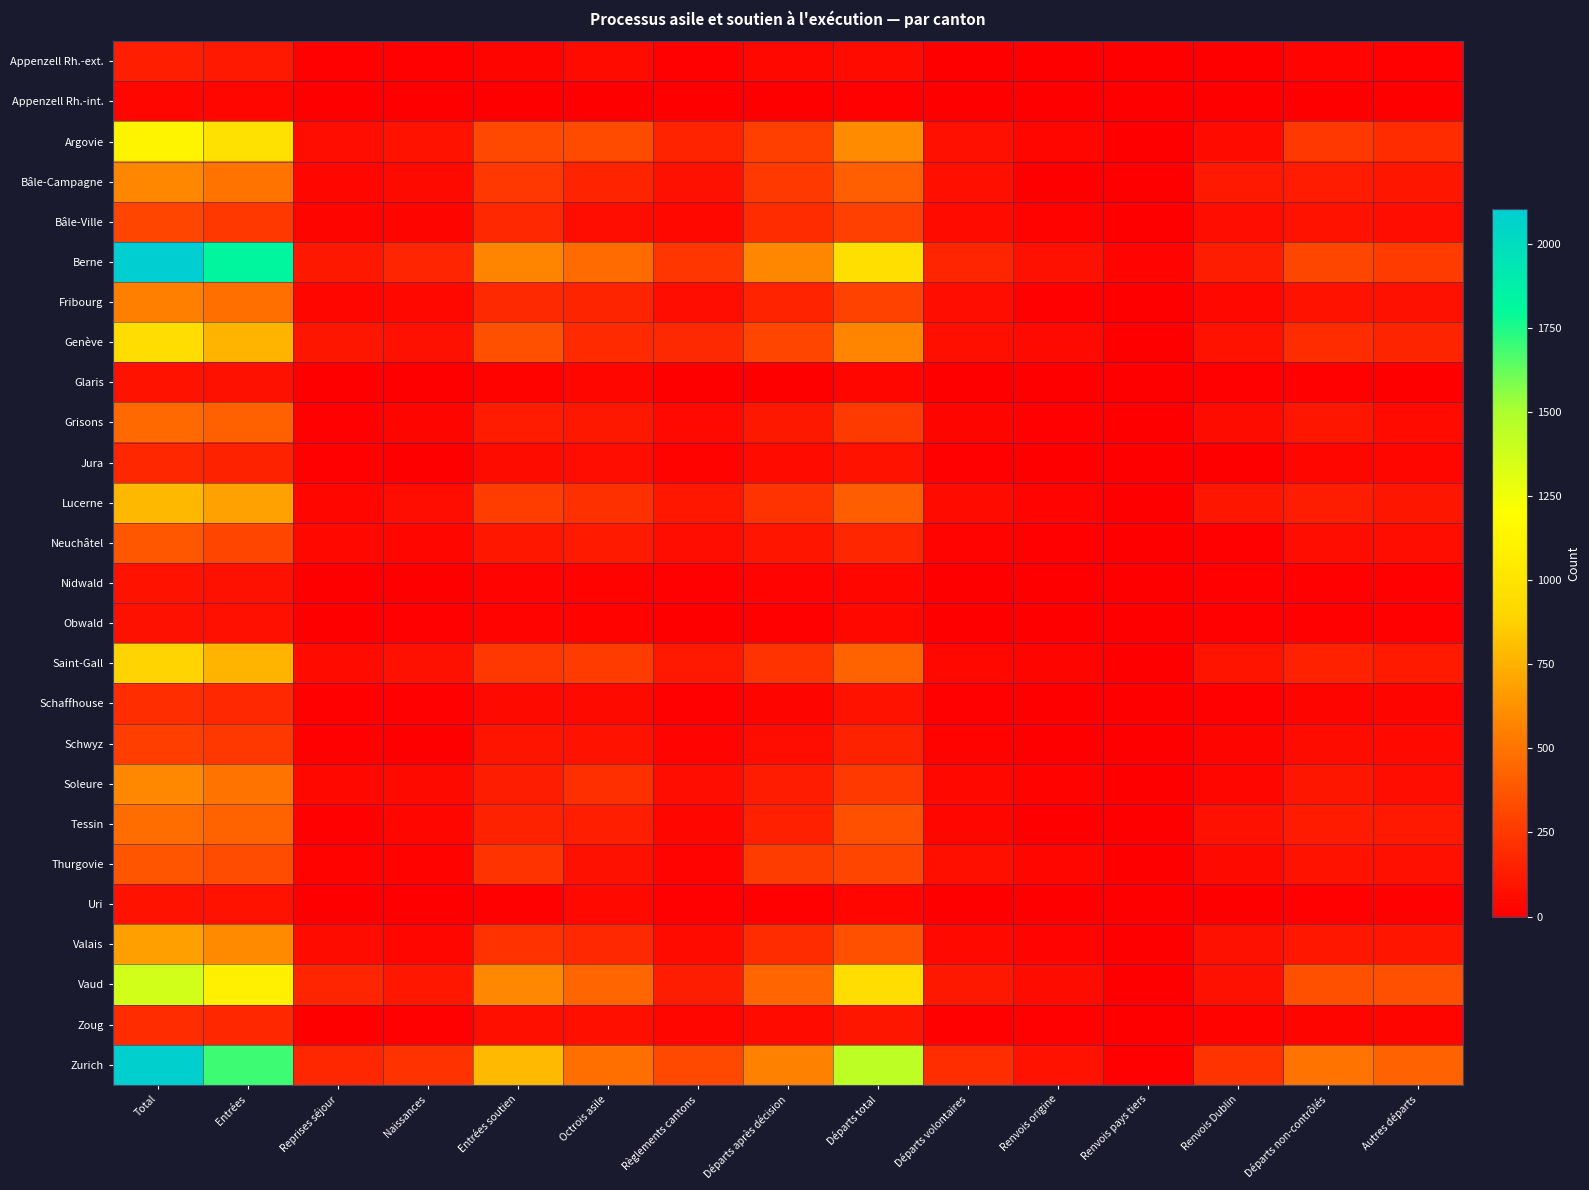

At Renvois pays tiers, list the series in order from smallest to largest.

Appenzell Rh.-ext., Bâle-Ville, Neuchâtel, Nidwald, Schaffhouse, Appenzell Rh.-int., Fribourg, Glaris, Obwald, Uri, Argovie, Bâle-Campagne, Grisons, Jura, Schwyz, Thurgovie, Zoug, Lucerne, Soleure, Tessin, Valais, Genève, Vaud, Saint-Gall, Zurich, Berne